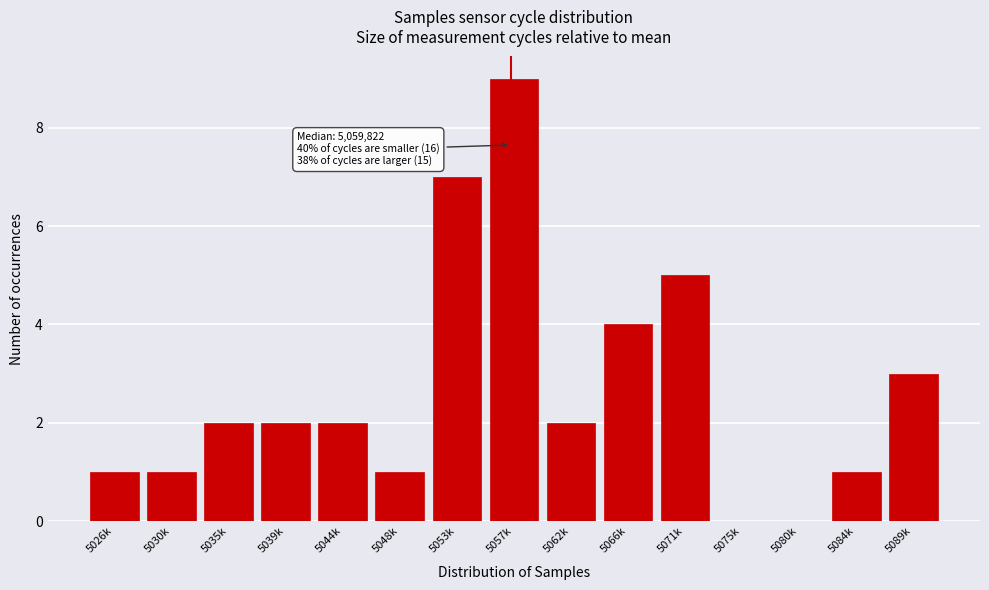

Reading left to right, extract all data points from this chart.

5026k=1	5030k=1	5035k=2	5039k=2	5044k=2	5048k=1	5053k=7	5057k=9	5062k=2	5066k=4	5071k=5	5075k=0	5080k=0	5084k=1	5089k=3